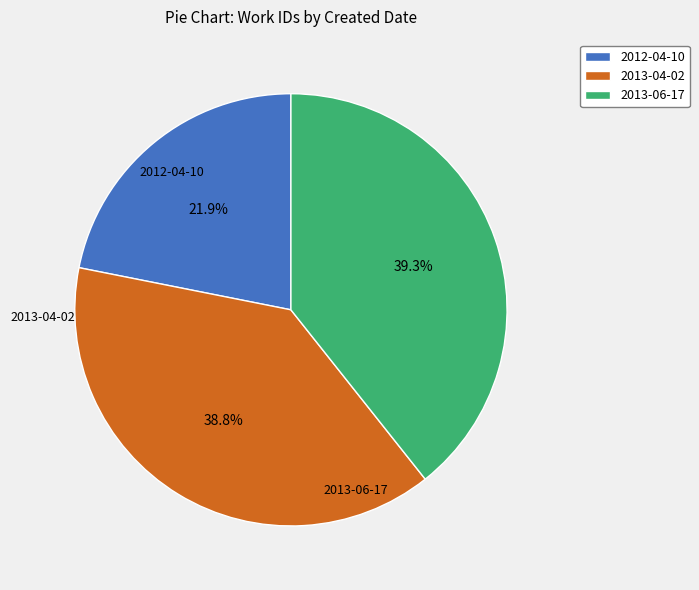

To the nearest percent, what is the difference between the largest and smallest slice percentages?

17%